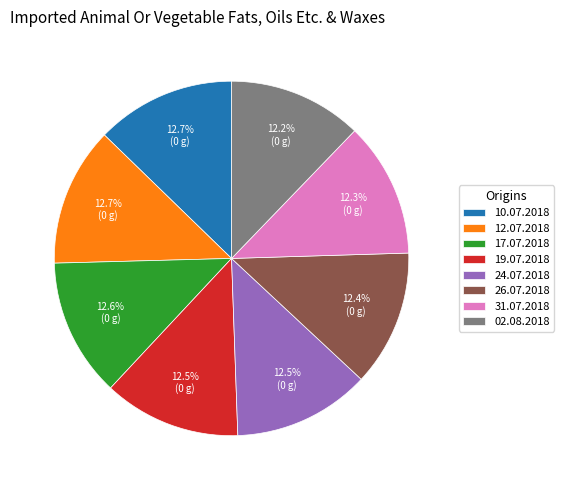

How many segments does this pie chart have?

8